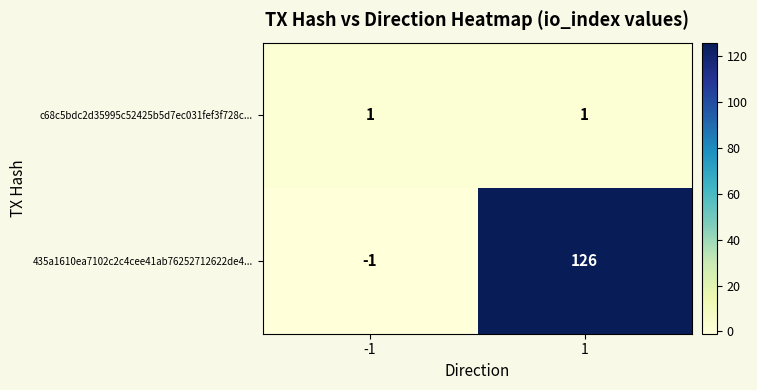

What is the sum of all 435a1610ea7102c2c4cee41ab76252712622de4... values?

125